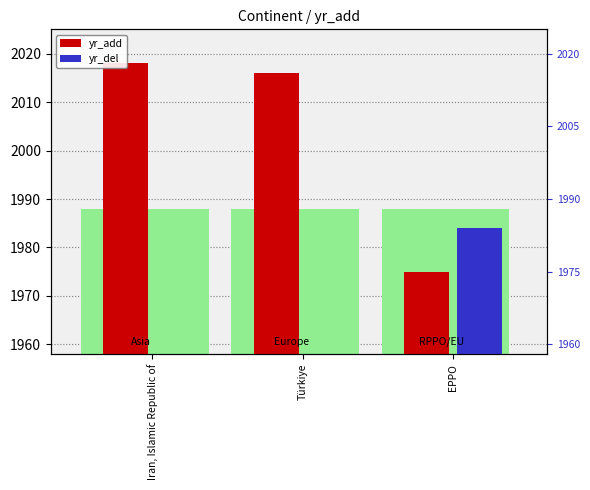

What is the label of the 2nd bar from the right?

Türkiye